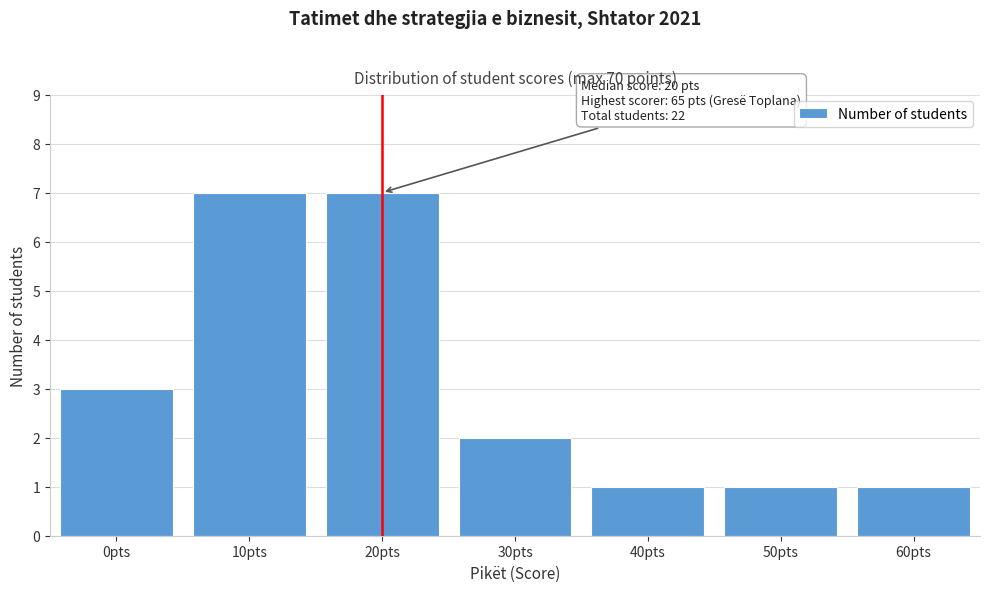

Reading left to right, extract all data points from this chart.

3	7	7	2	1	1	1